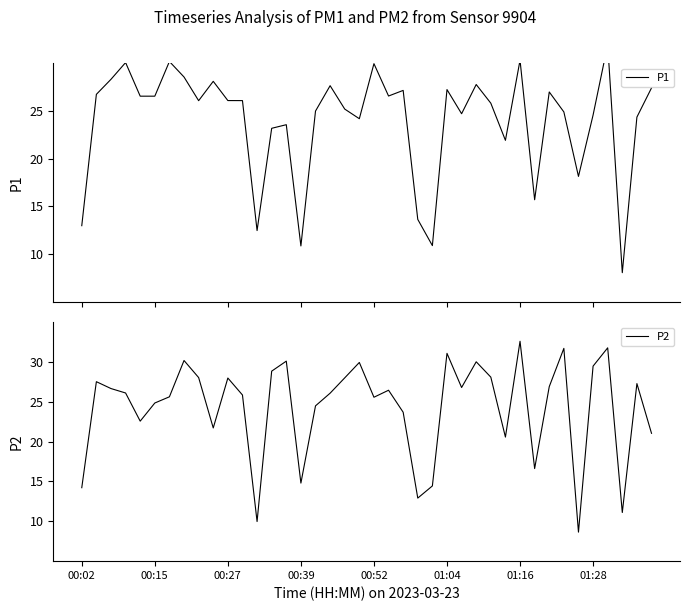

At which category is the sum across all series the highest?

36